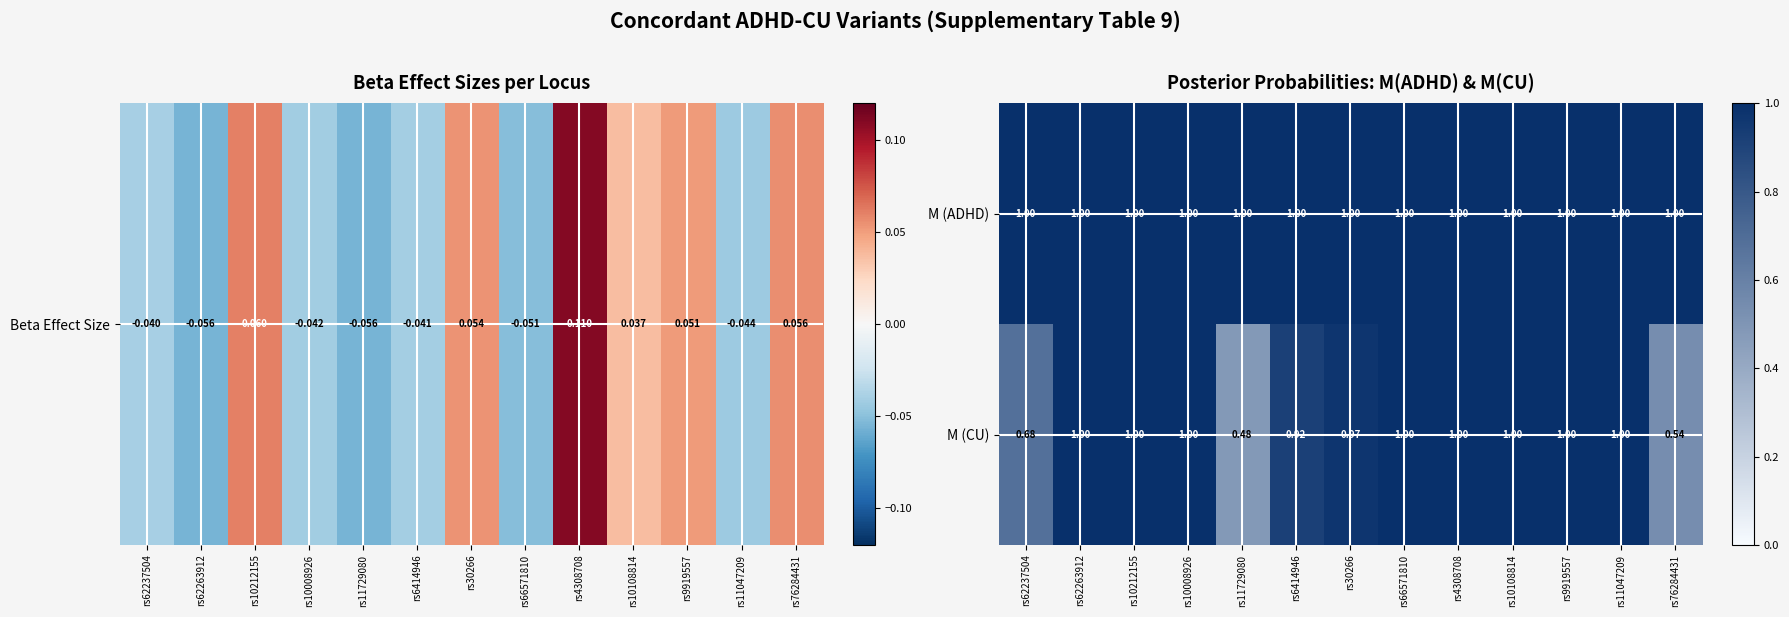

Which series has the largest range (max minus min)?

M (CU)